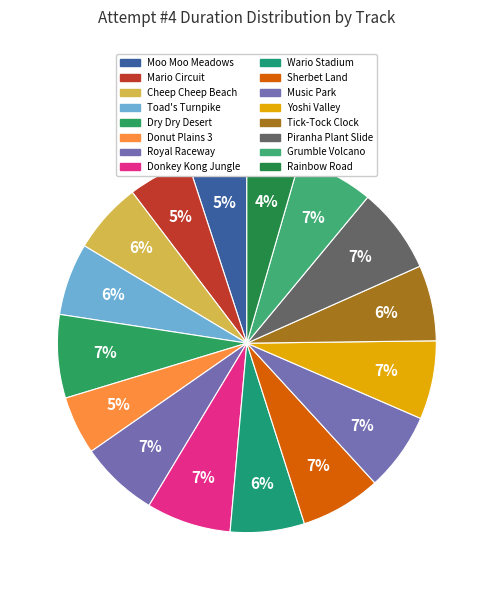

Between Grumble Volcano and Tick-Tock Clock, which is larger?

Grumble Volcano